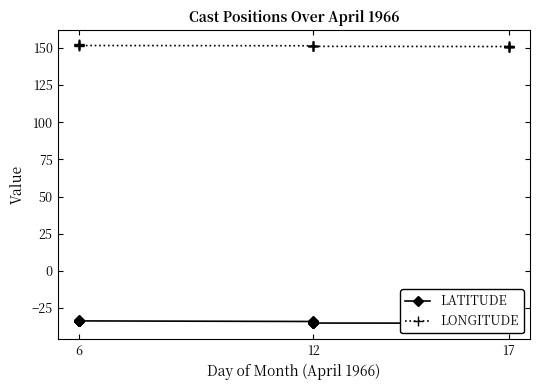

Does the chart display data point markers on the line(s)?

Yes